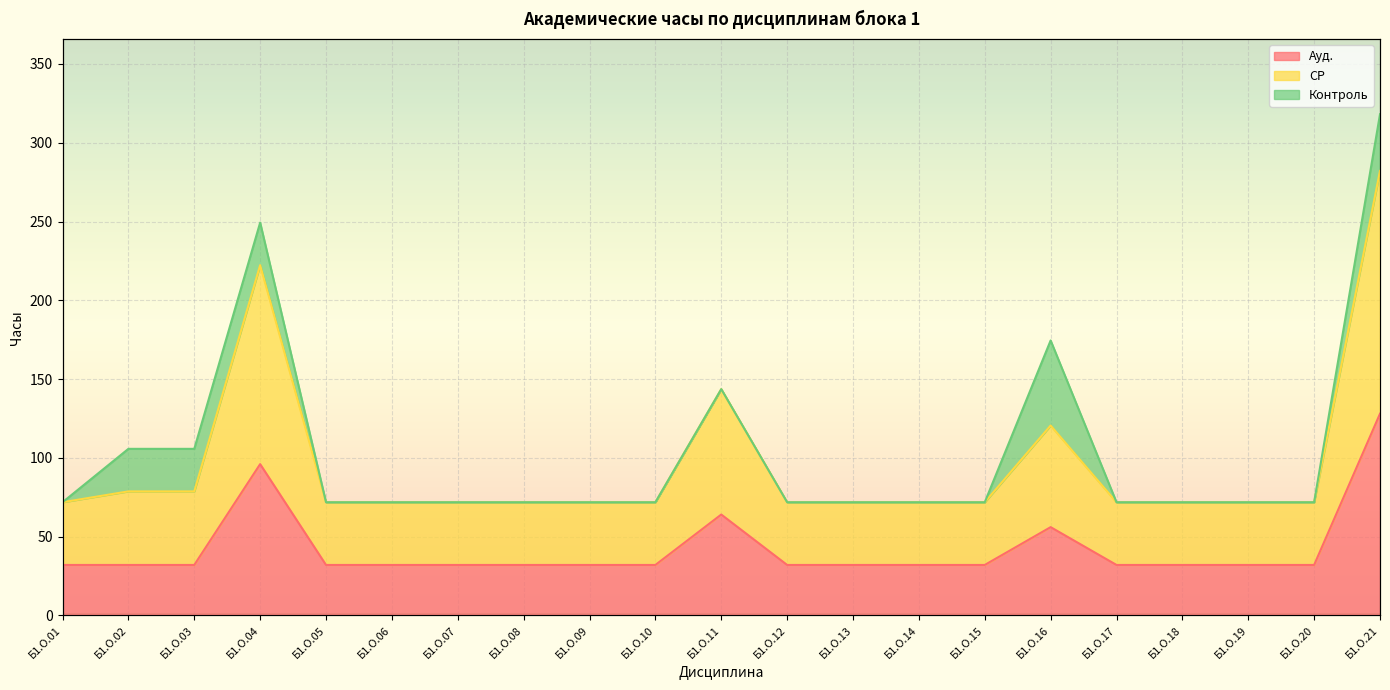

True or false: Ауд. and СР intersect in this chart.

False